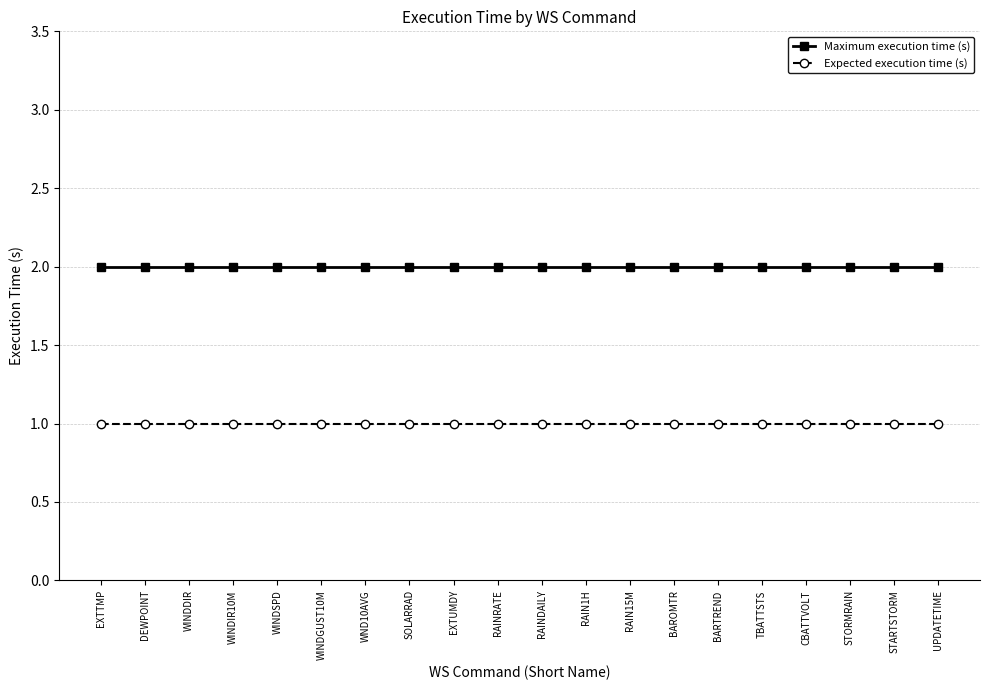

Is it true that Expected execution time (s) equals 2 at RAIN15M?

False